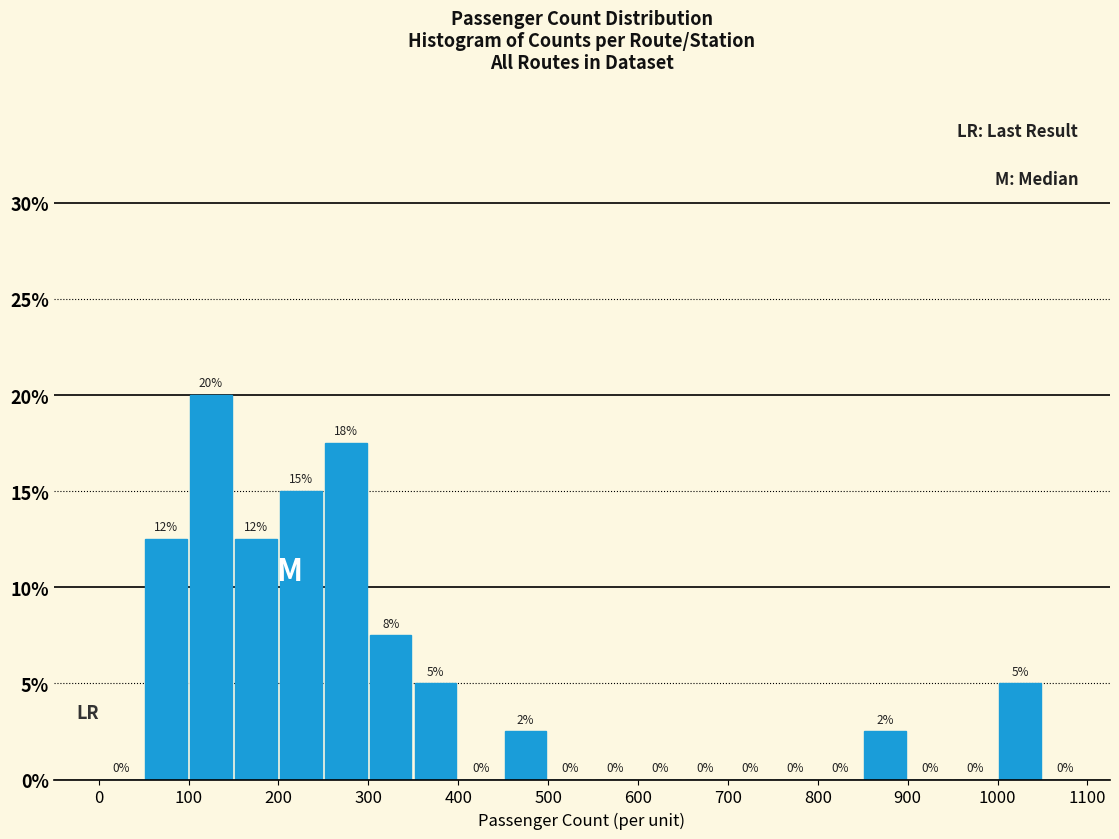

Which range on the x-axis has the tallest bar?

100 to 150